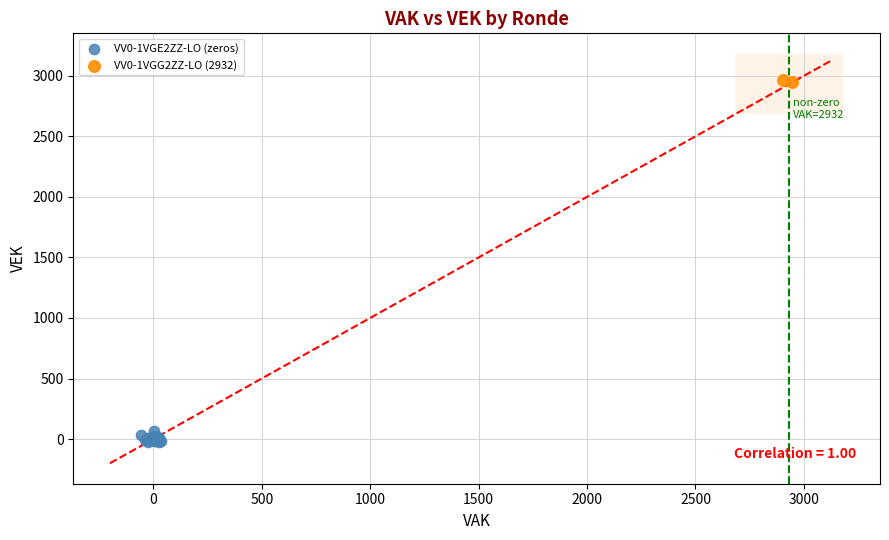

Which series reaches the minimum Y coordinate?

VV0-1VGE2ZZ-LO (zeros)